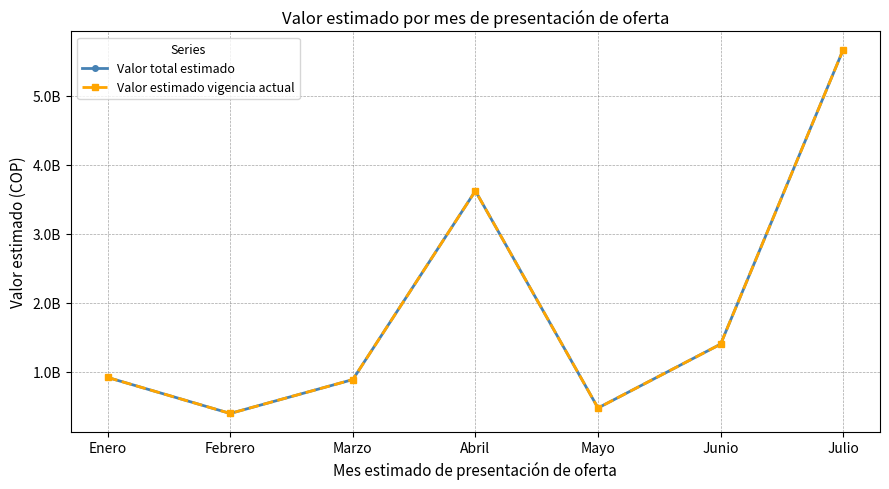

Reading right to left, transcribe all the data shown in this chart.

Valor total estimado: Julio=5665000000	Junio=1401370149	Mayo=477482904	Abril=3619706045	Marzo=888615000	Febrero=398305128	Enero=920000000
Valor estimado vigencia actual: Julio=5665000000	Junio=1401370149	Mayo=477482904	Abril=3619706045	Marzo=888615000	Febrero=398305128	Enero=920000000